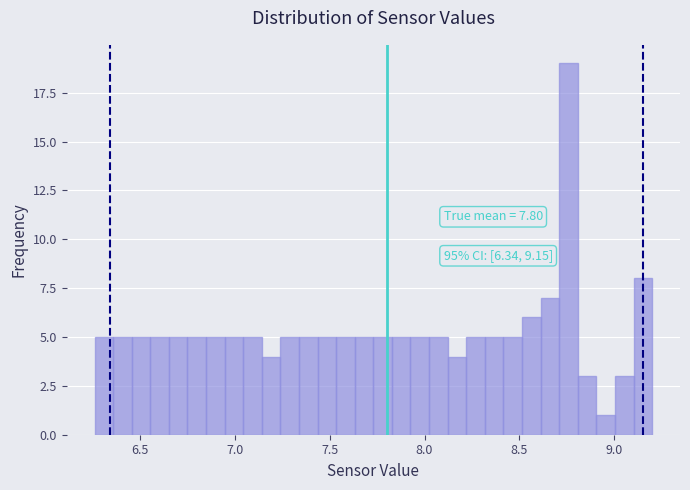

Around what value on the x-axis is the tallest bar? Give the approximate position of its centre, as read against the axis.

8.75